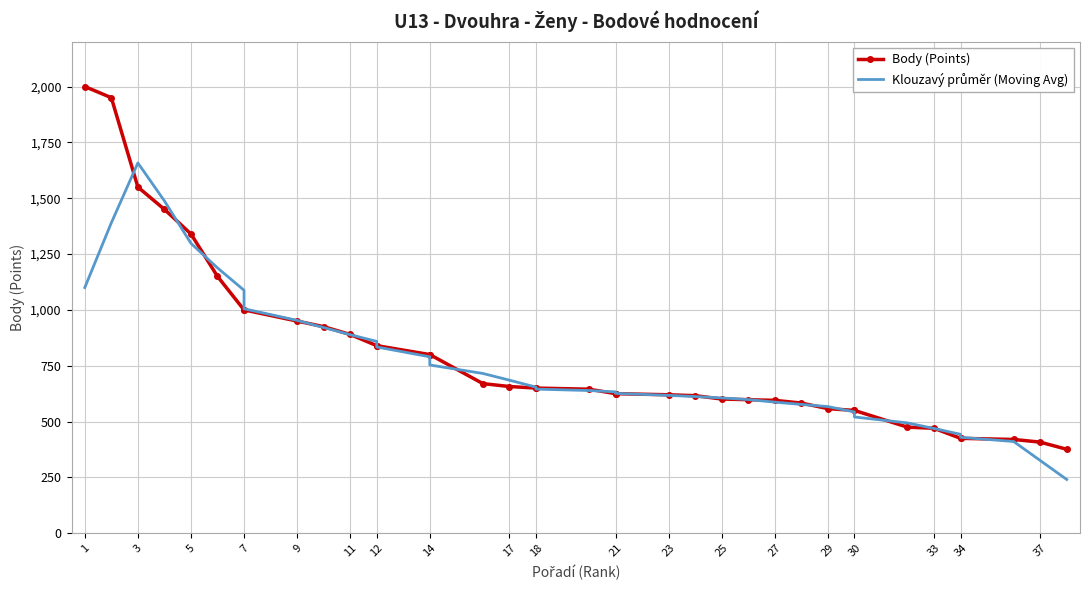

How many data points in Body (Points) are above 650?

17